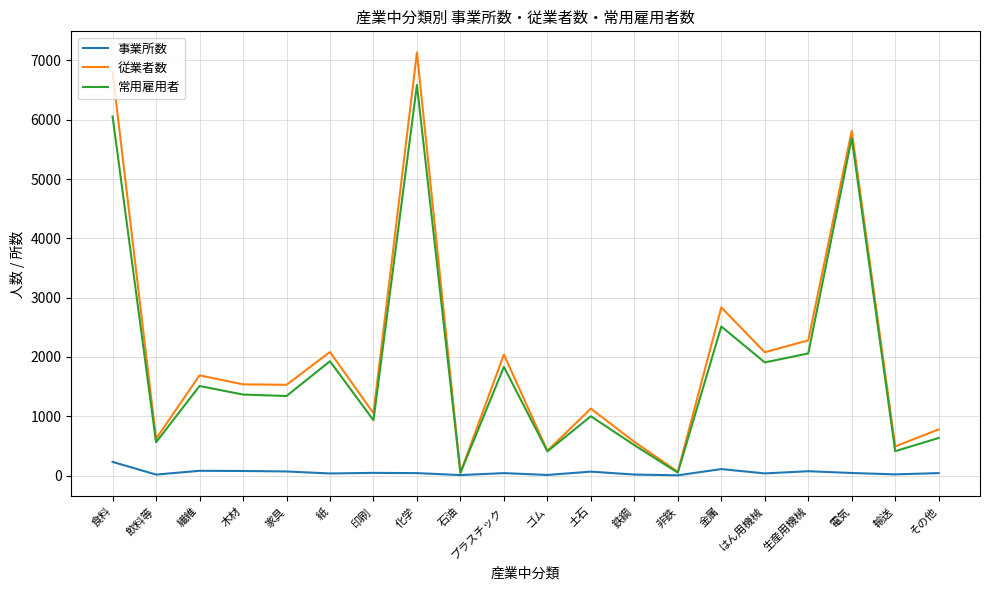

Which category has the highest value across all series?

化学